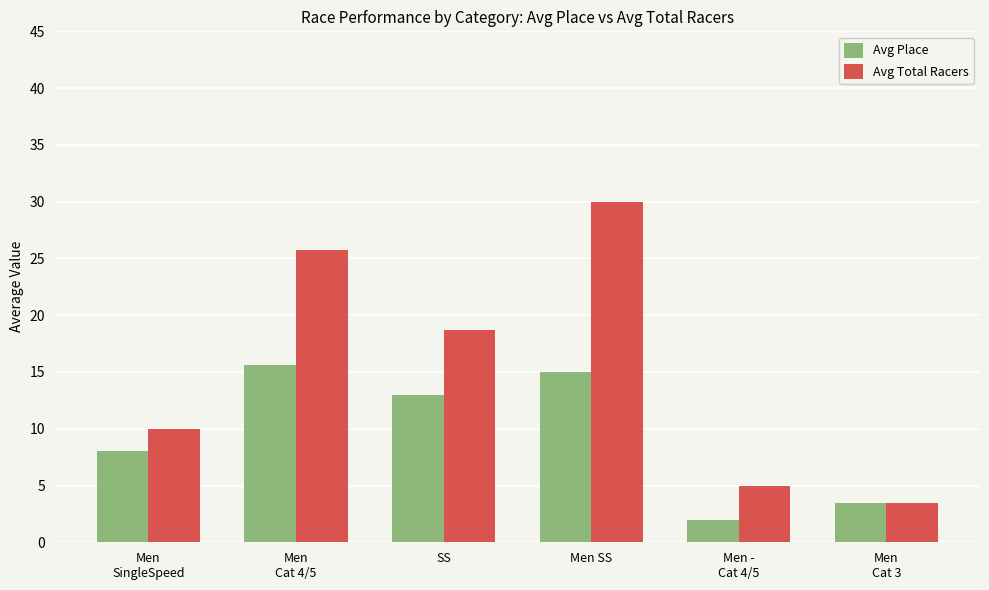

Where does the Avg Total Racers series first go above 18?

Men
Cat 4/5